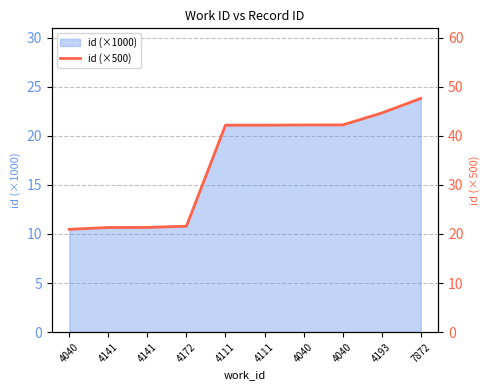

List the labels in order of value, smallest first.

4040, 4141, 4141, 4172, 4111, 4111, 4040, 4040, 4193, 7872